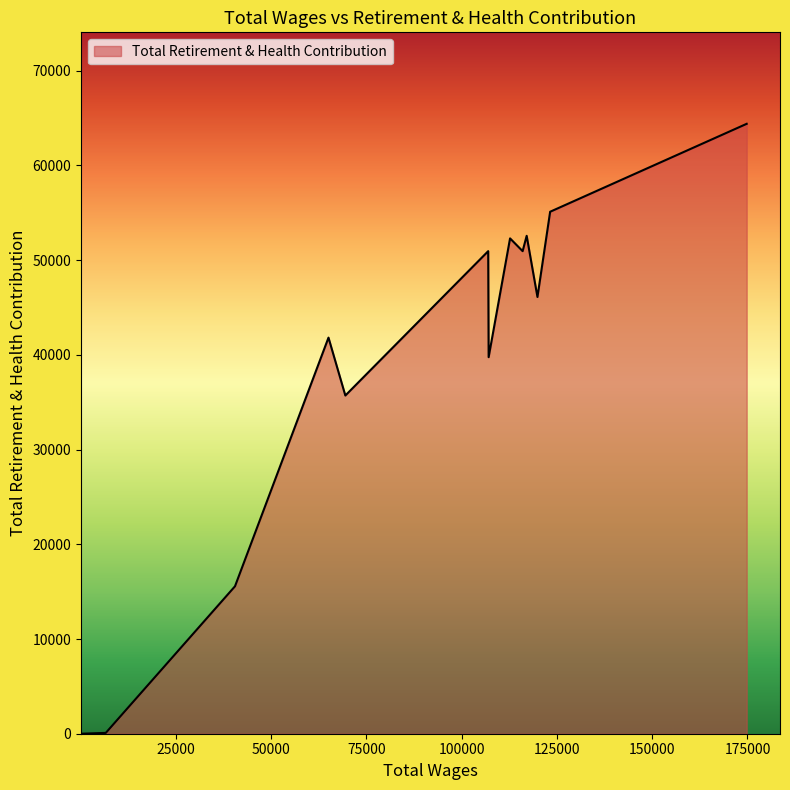

What is the maximum value shown in the chart?

64395